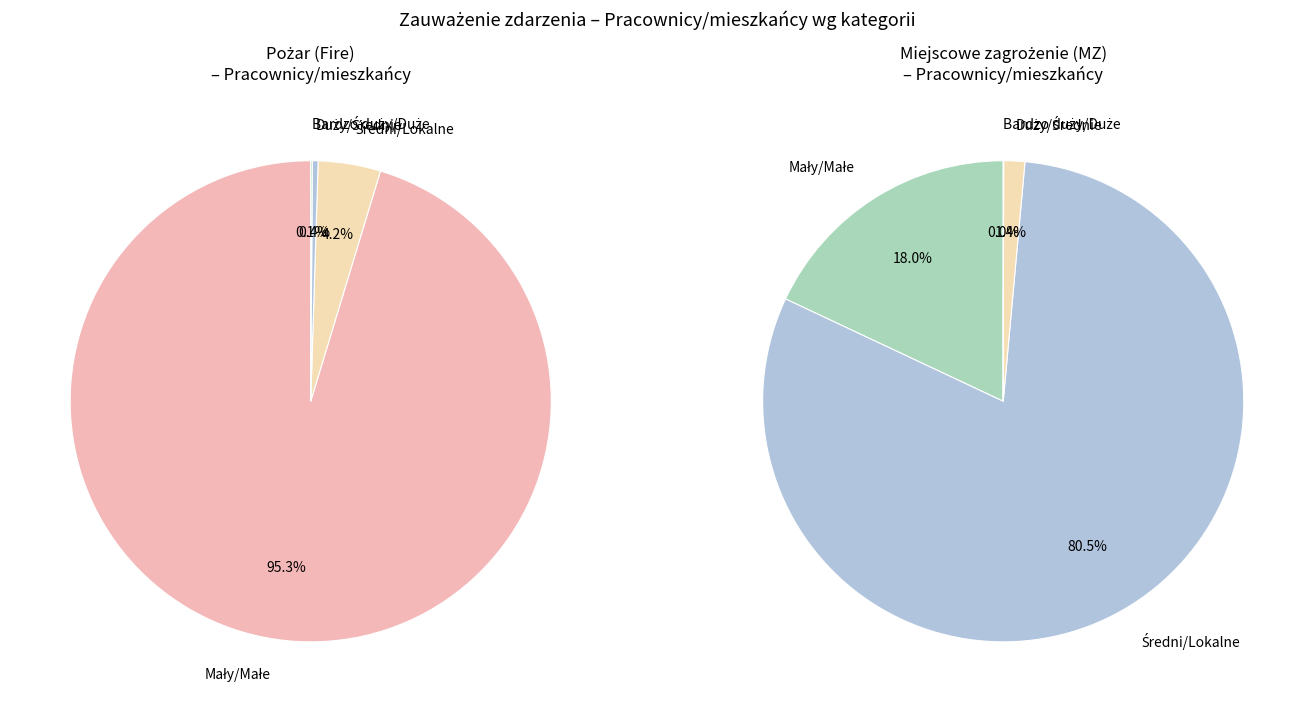

Is there any slice that represents more than half of the pie?

Yes